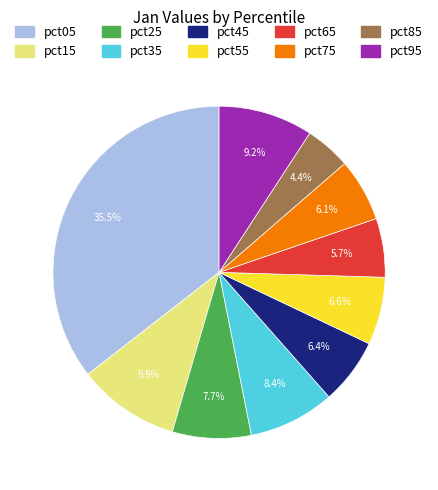

To the nearest percent, what portion does pct85 represent?

4%